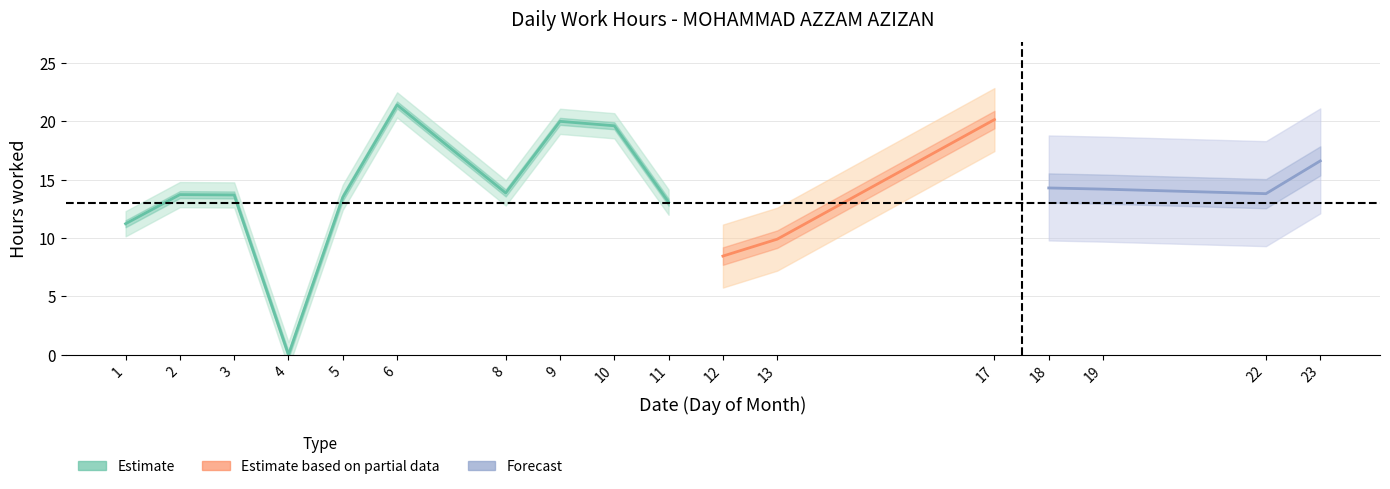

Which label corresponds to the largest value in the chart?

6